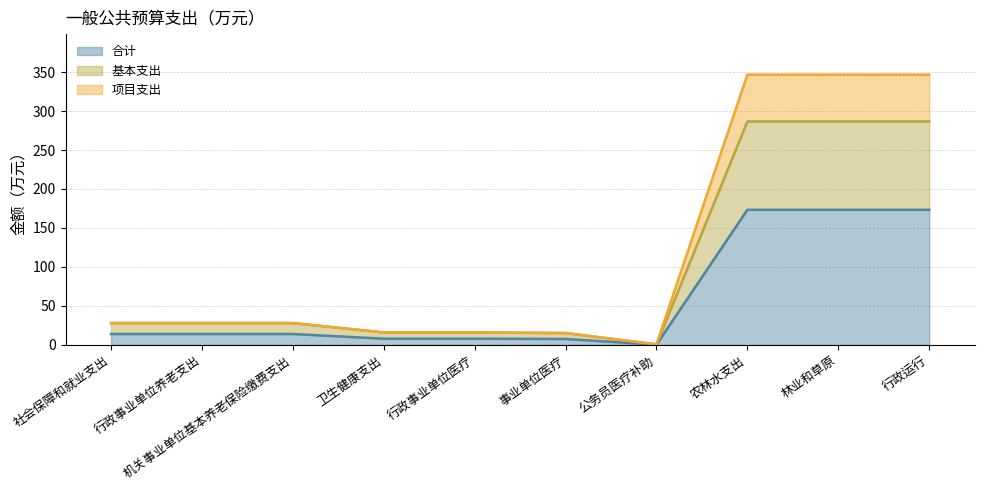

Read the 合计 value at 林业和草原.

173.3